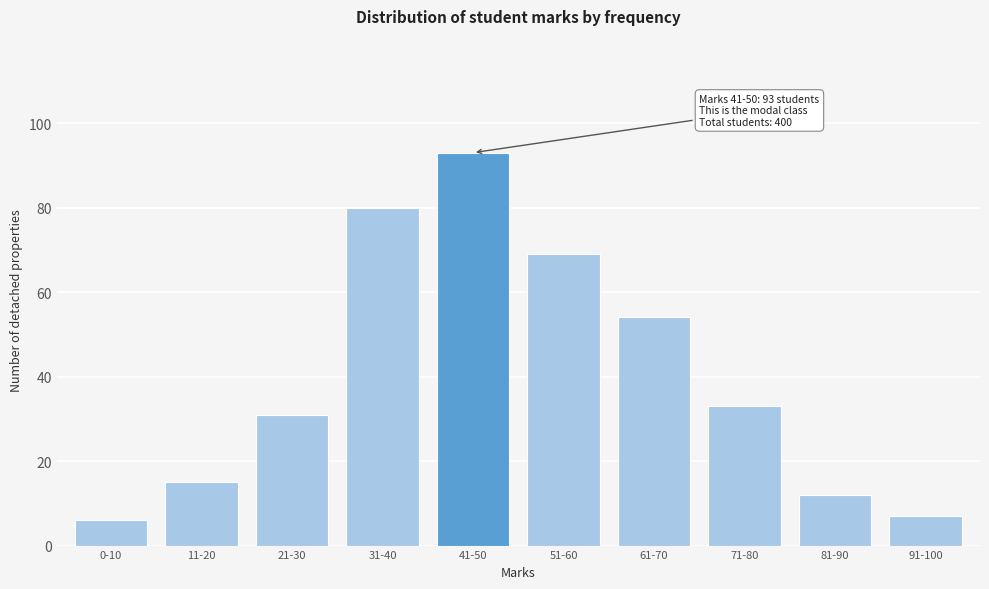

Reading right to left, transcribe all the data shown in this chart.

91-100=7	81-90=12	71-80=33	61-70=54	51-60=69	41-50=93	31-40=80	21-30=31	11-20=15	0-10=6